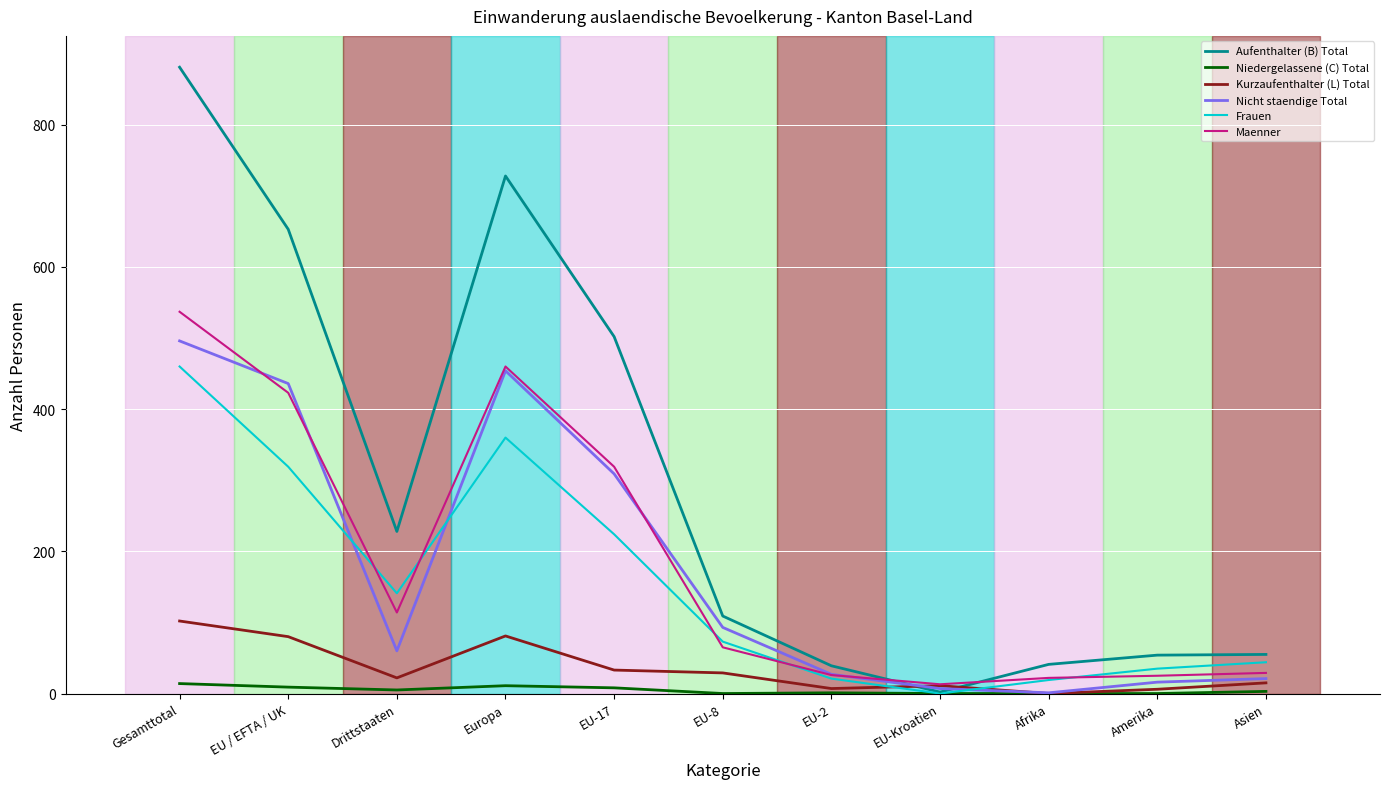

How many positive values does the Frauen series have?

10